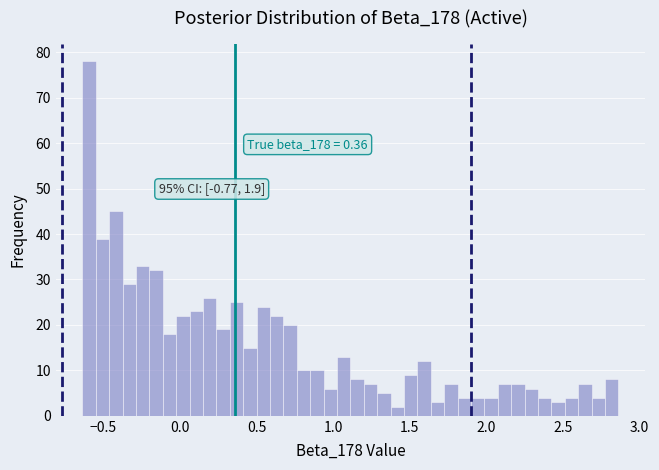

Around what value on the x-axis is the tallest bar? Give the approximate position of its centre, as read against the axis.

-0.60